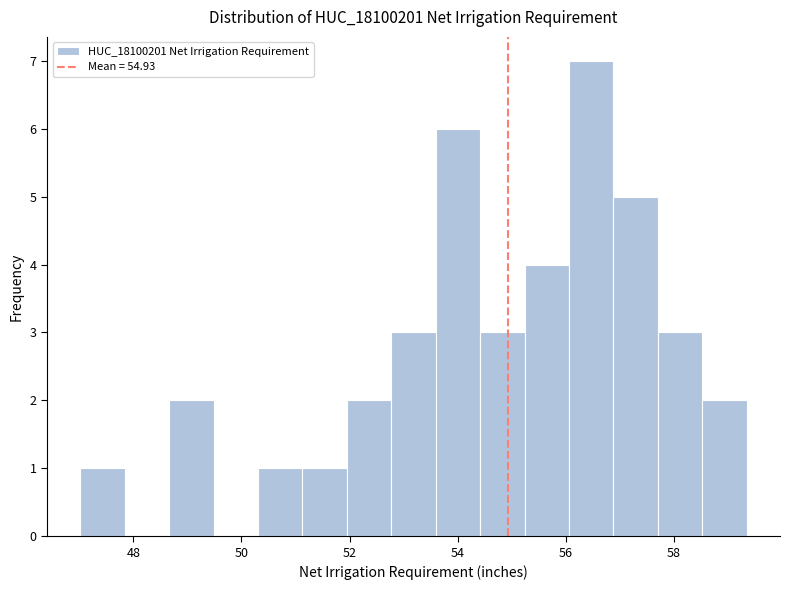

Which range on the x-axis has the tallest bar?

56.0 to 56.8